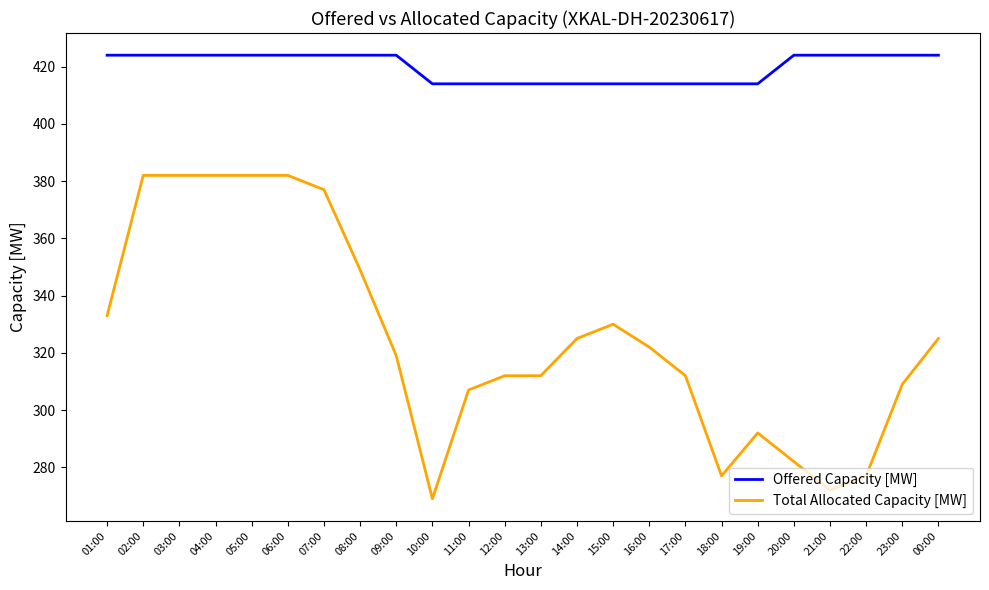

True or false: Total Allocated Capacity [MW] and Offered Capacity [MW] cross at least once.

False